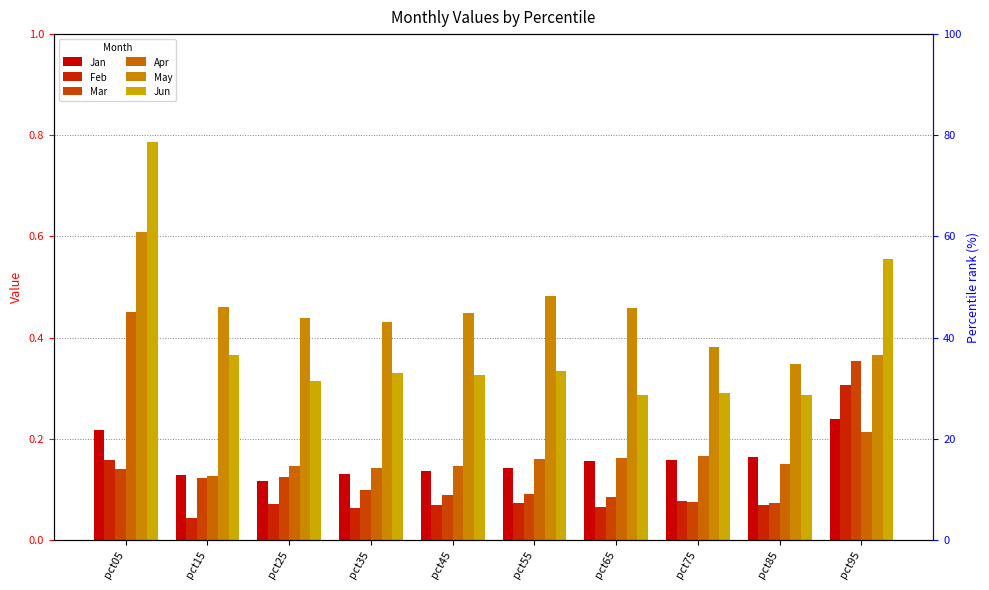

What is the sum of the Jun values at pct15 and pct55?

0.7